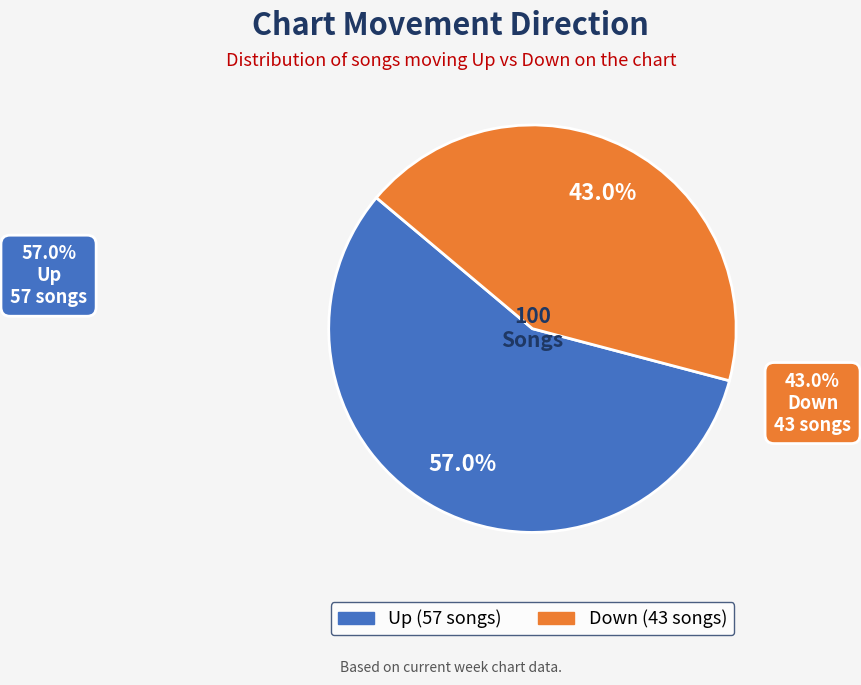

Is there a majority slice in this chart?

Yes